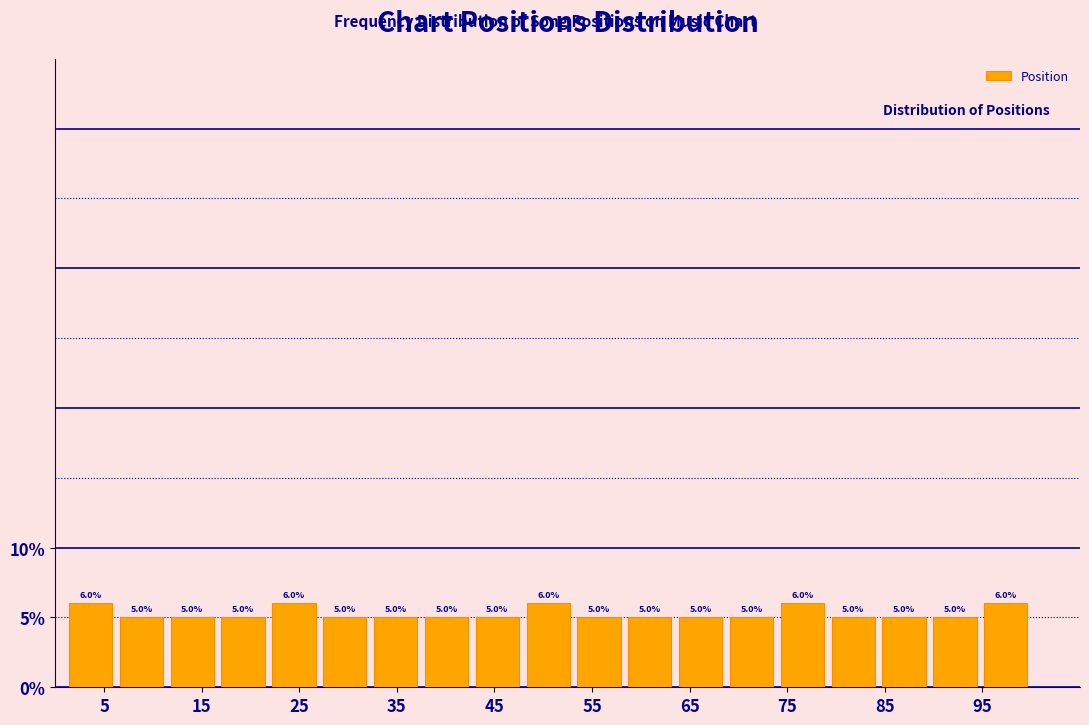

Reading left to right, list every bar in this chart as the range it spans on the x-axis followed by its height. The bar edges are not printed on the chart, so give them approximately, as read against the axis.

1 to 6: 6.0
6 to 11: 5.0
11 to 17: 5.0
17 to 22: 5.0
22 to 27: 6.0
27 to 32: 5.0
32 to 37: 5.0
37 to 43: 5.0
43 to 48: 5.0
48 to 53: 6.0
53 to 58: 5.0
58 to 64: 5.0
64 to 69: 5.0
69 to 74: 5.0
74 to 79: 6.0
79 to 84: 5.0
84 to 90: 5.0
90 to 95: 5.0
95 to 100: 6.0